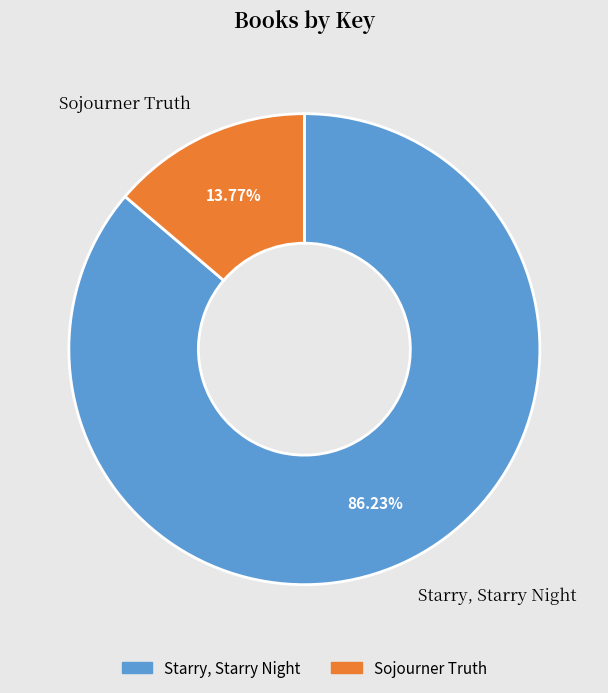

To the nearest percent, what portion does Starry, Starry Night represent?

86%